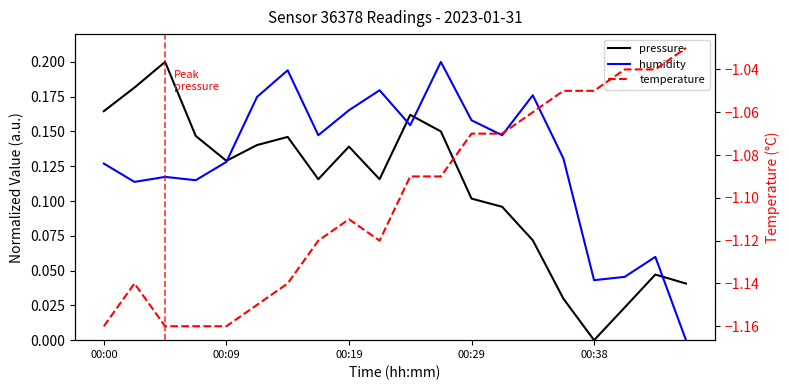

How many interior local peaks does the humidity series have?

6